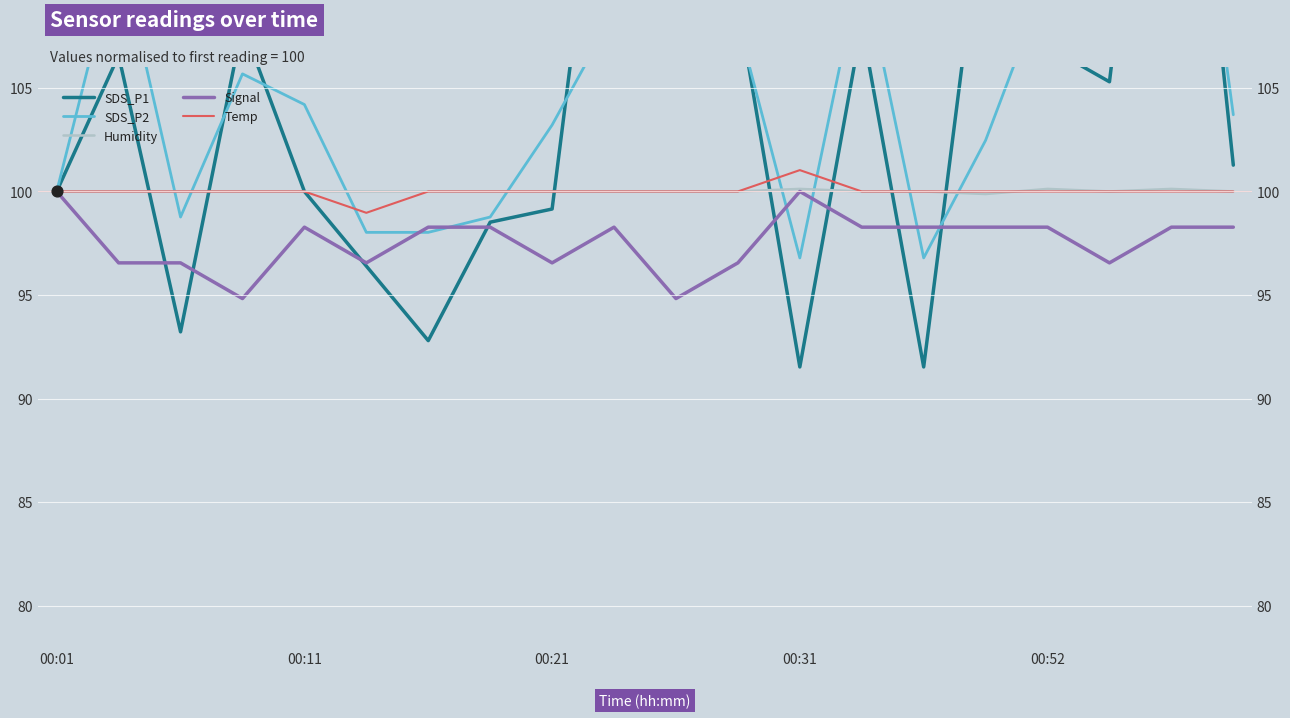

Which series has the largest total across all categories?

SDS_P2